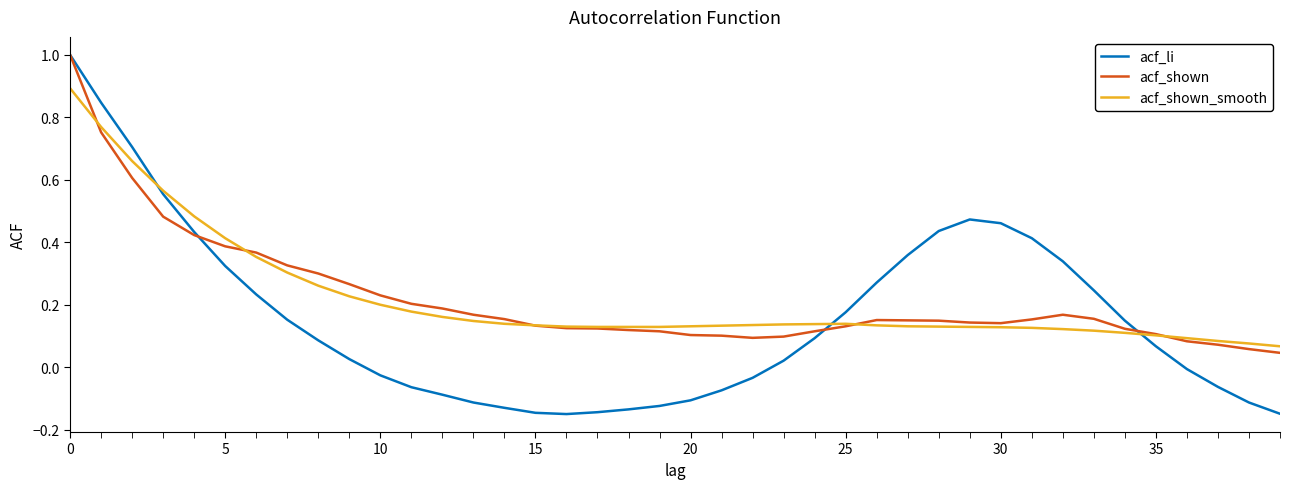

Count the number of data series in this chart.

3